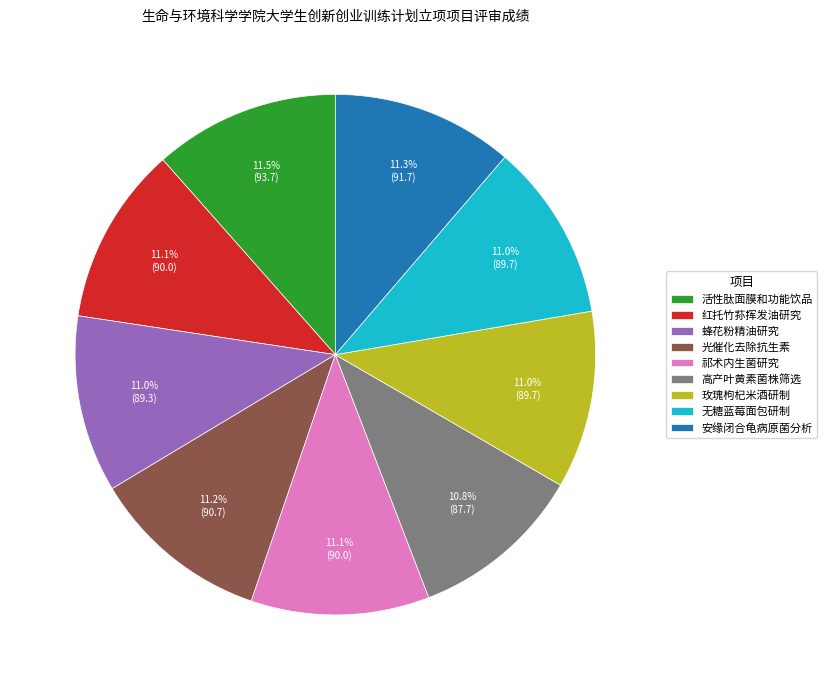

How many segments does this pie chart have?

9